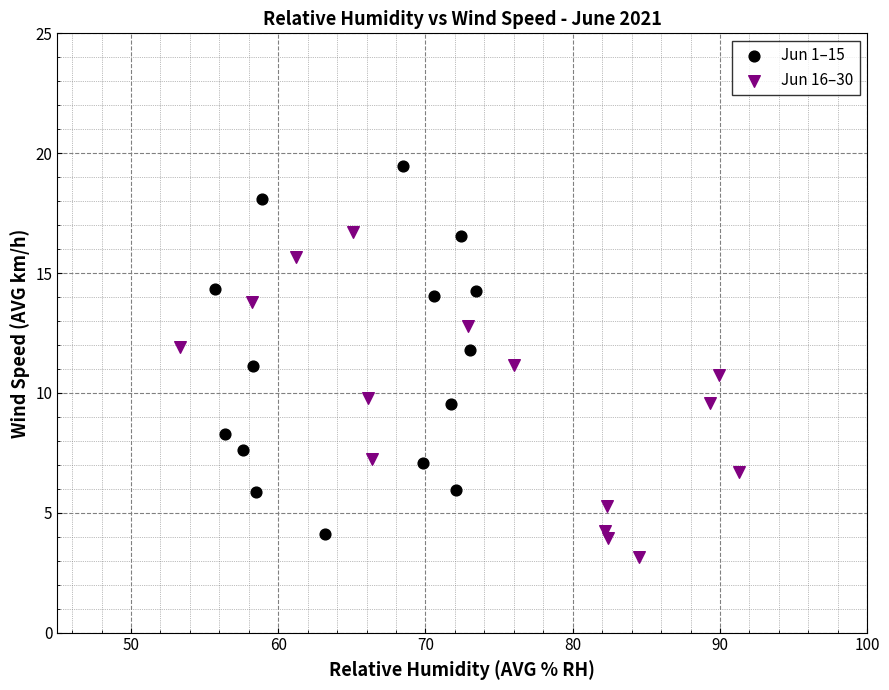

Which series has the largest Y range (max minus min)?

Jun 1–15